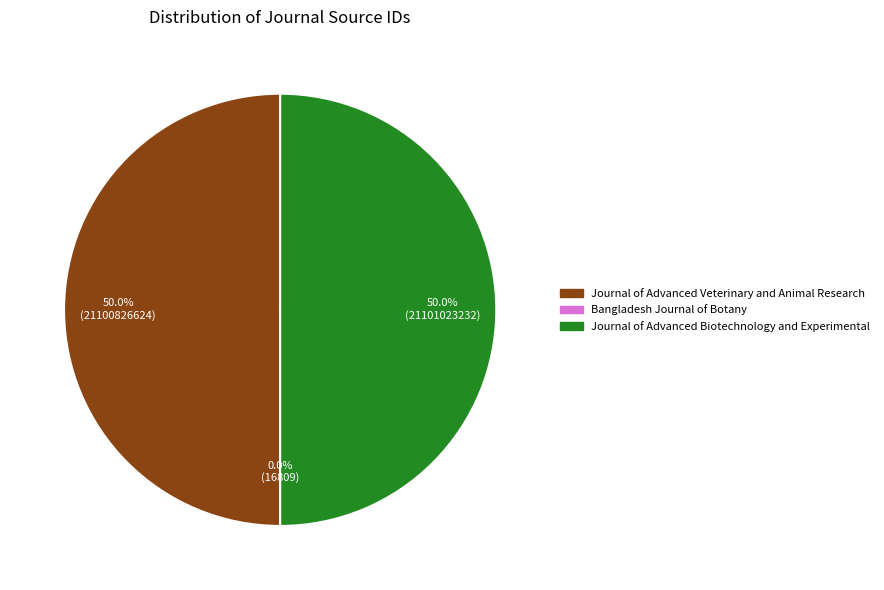

What percentage is NOT represented by Journal of Advanced Biotechnology and Experimental?

50.0%